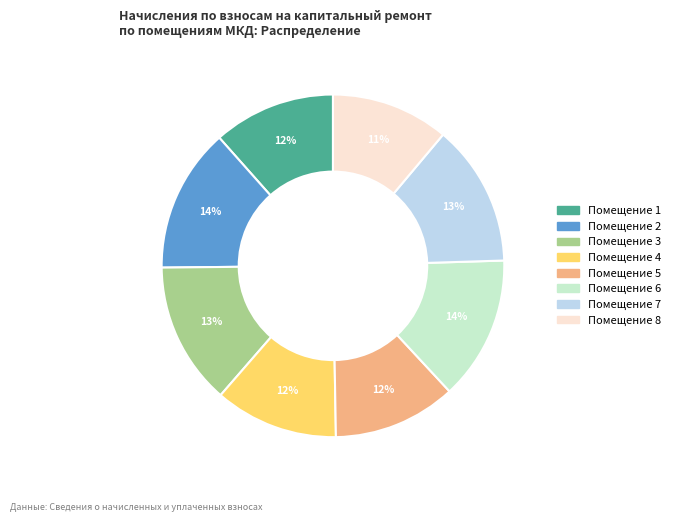

To the nearest percent, what is the average slice percentage?

12%